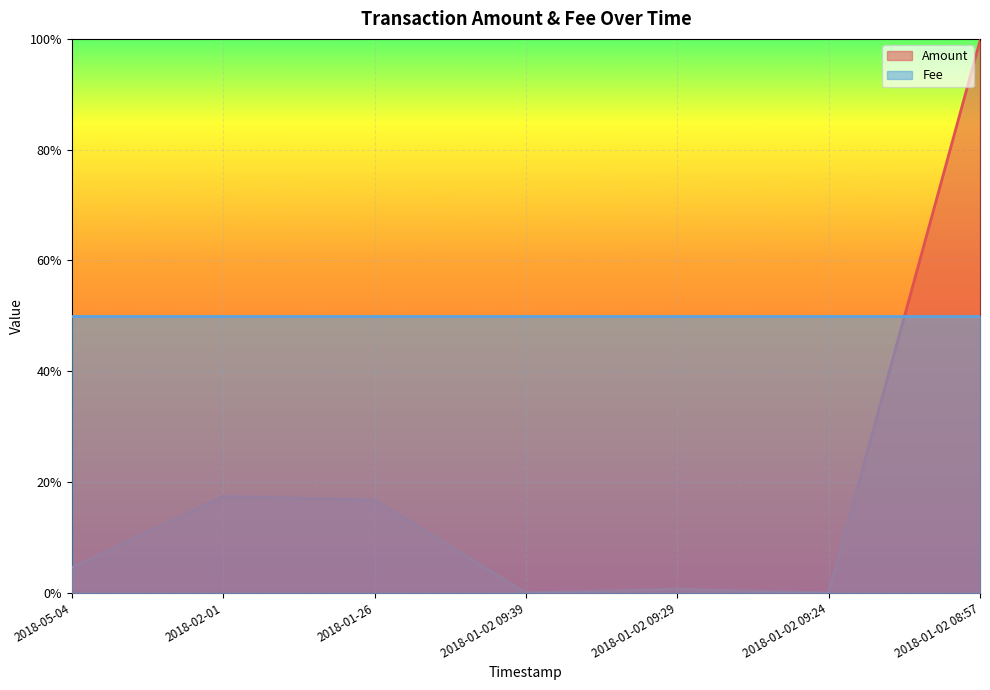

List the series in order of their peak value, lowest first.

Fee, Amount